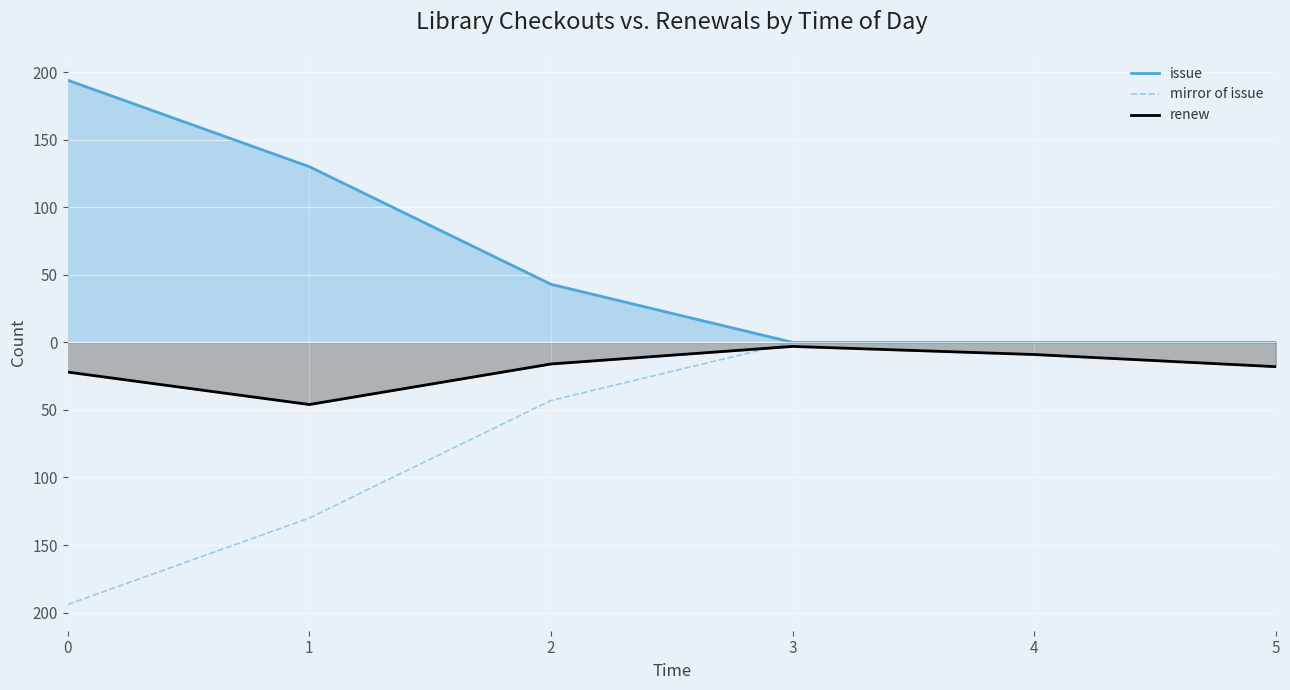

How many values in issue are above zero?

3